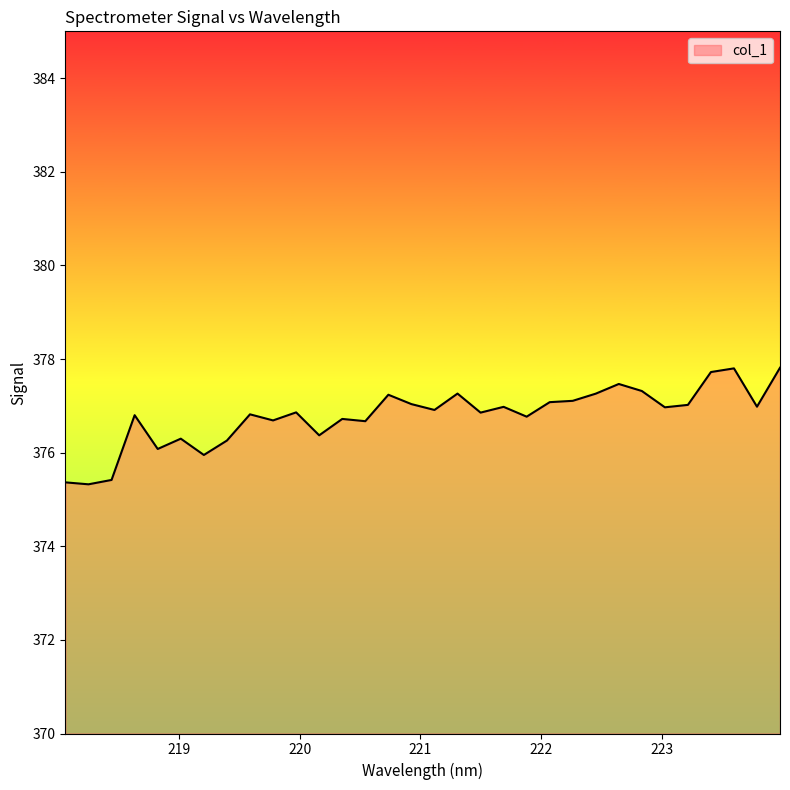

What is the maximum value shown in the chart?

377.8